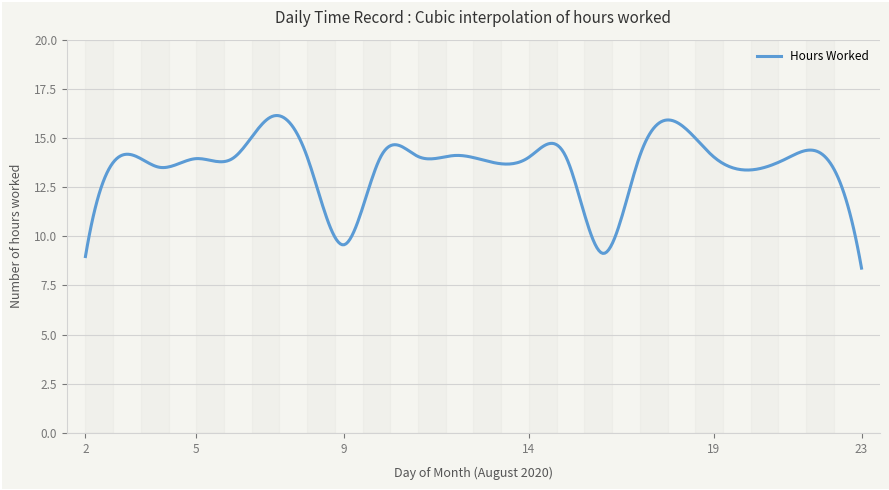

What is the difference between the maximum and minimum values?

7.8